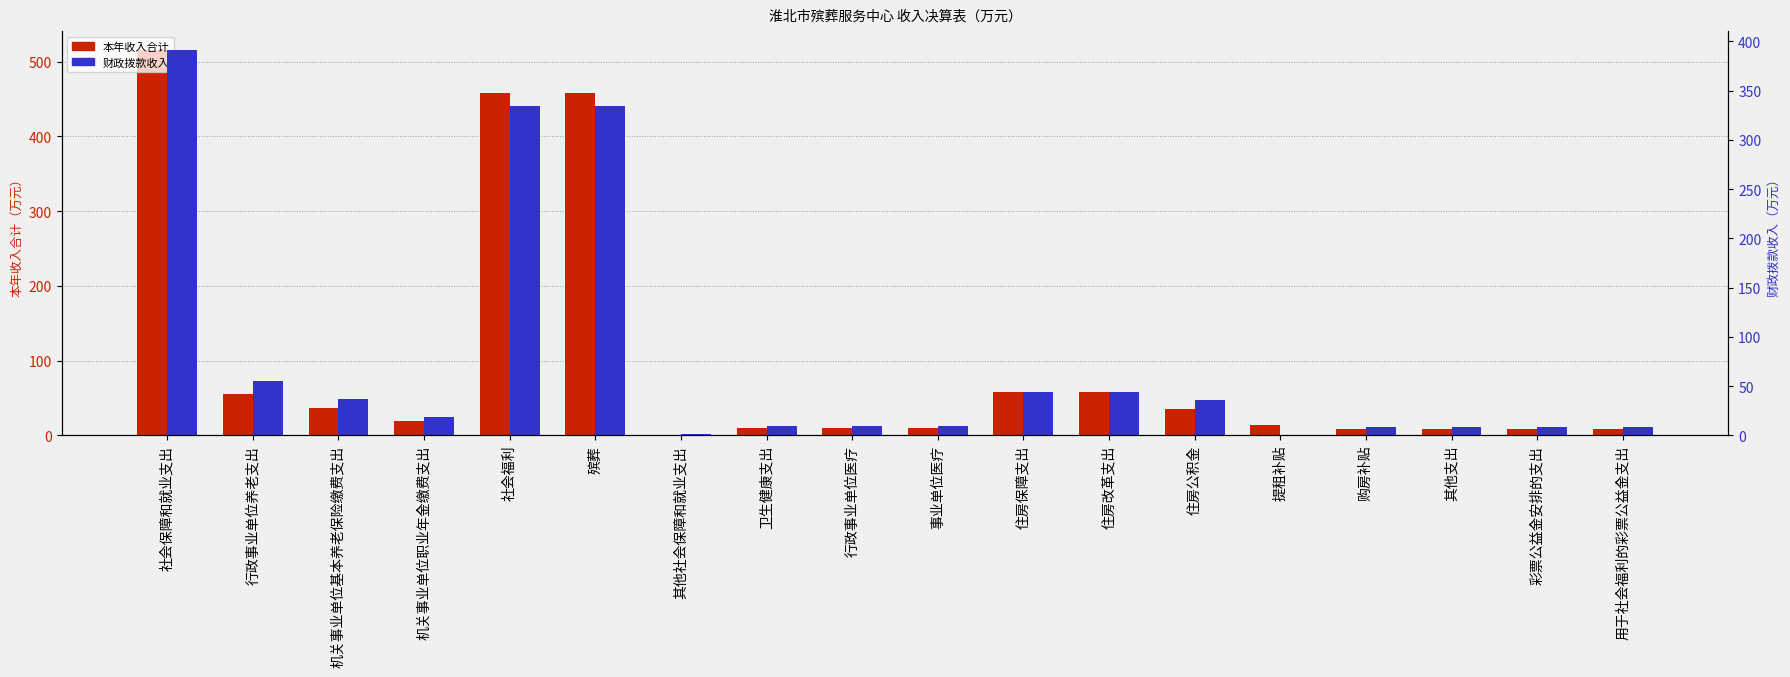

Reading left to right, transcribe all the data shown in this chart.

本年收入合计: 515.1	55.5	37.0	18.5	458.6	458.6	1.0	9.7	9.7	9.7	57.7	57.7	35.5	13.6	8.6	8.4	8.4	8.4
财政拨款收入: 390.8	55.5	37.0	18.5	334.3	334.3	1.0	9.7	9.7	9.7	44.1	44.1	35.5	0.0	8.6	8.4	8.4	8.4